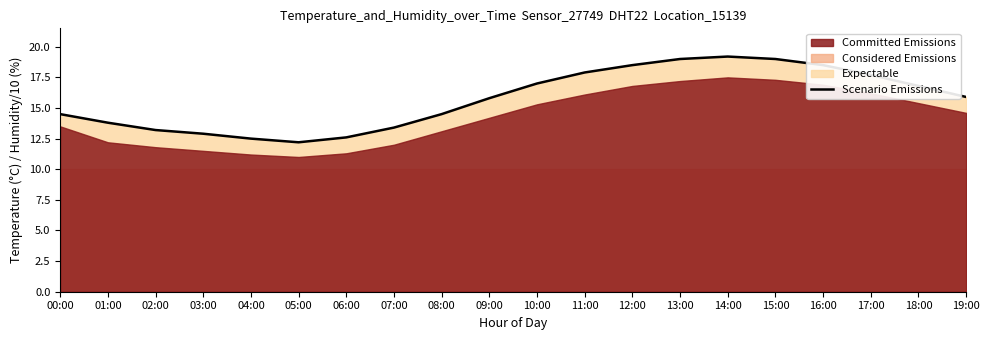

What is the minimum value shown in the chart?

12.2